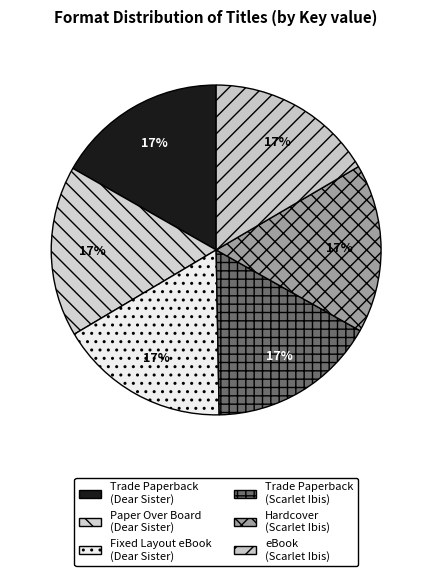

How many slices are in this pie chart?

6